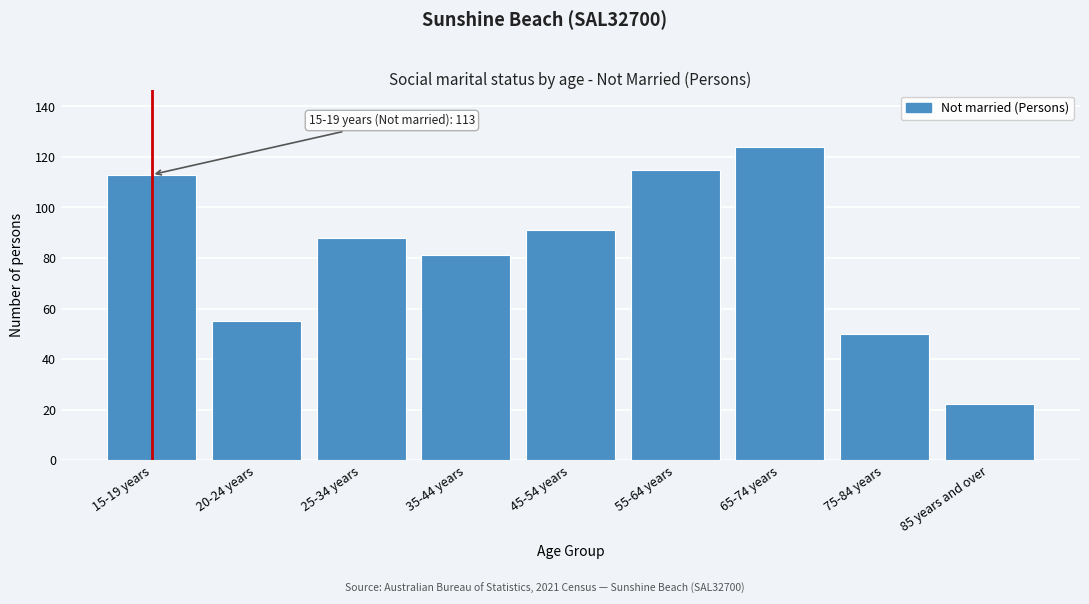

Reading right to left, extract all data points from this chart.

85 years and over=22	75-84 years=50	65-74 years=124	55-64 years=115	45-54 years=91	35-44 years=81	25-34 years=88	20-24 years=55	15-19 years=113